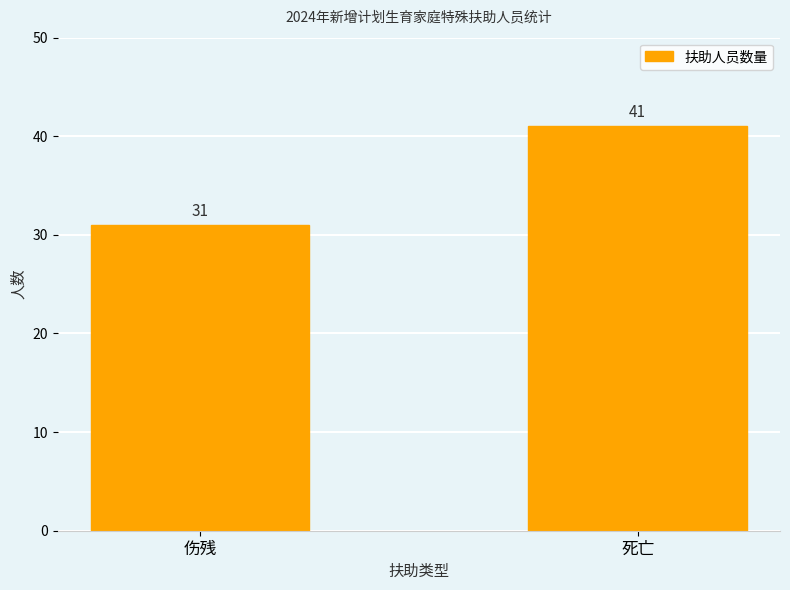

Are the bars horizontal?

No